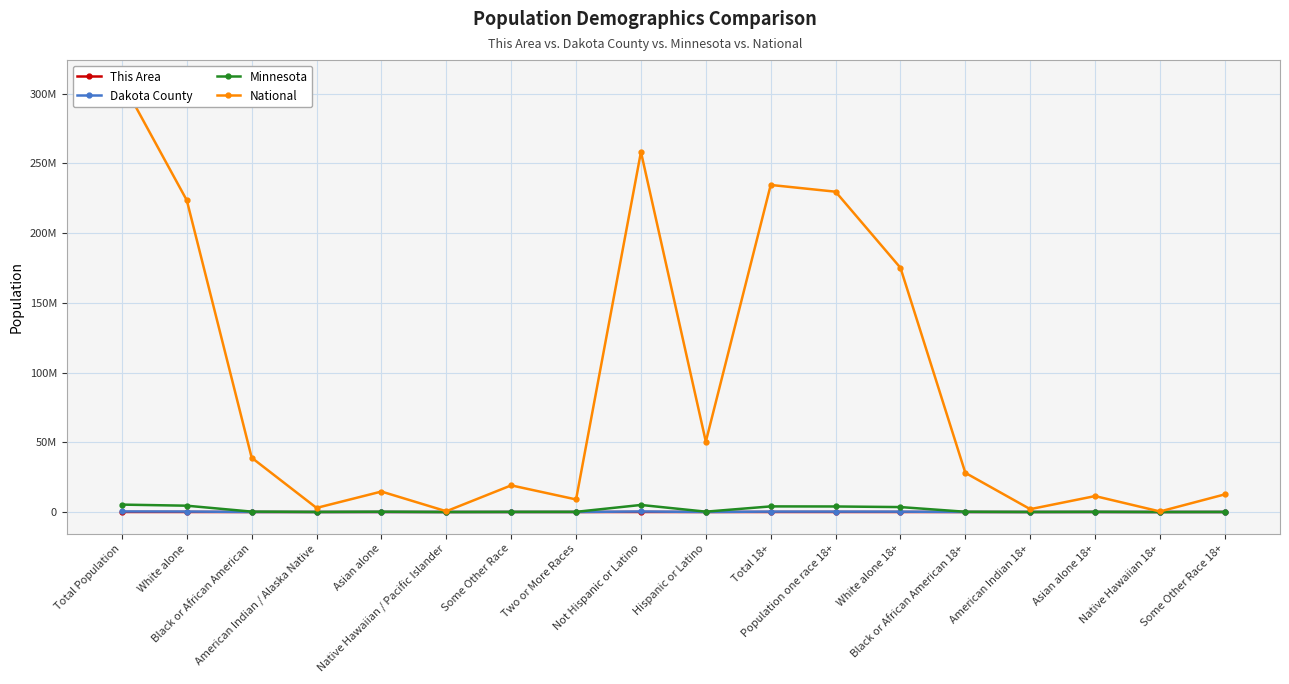

How many interior local valleys does the National series have?

6